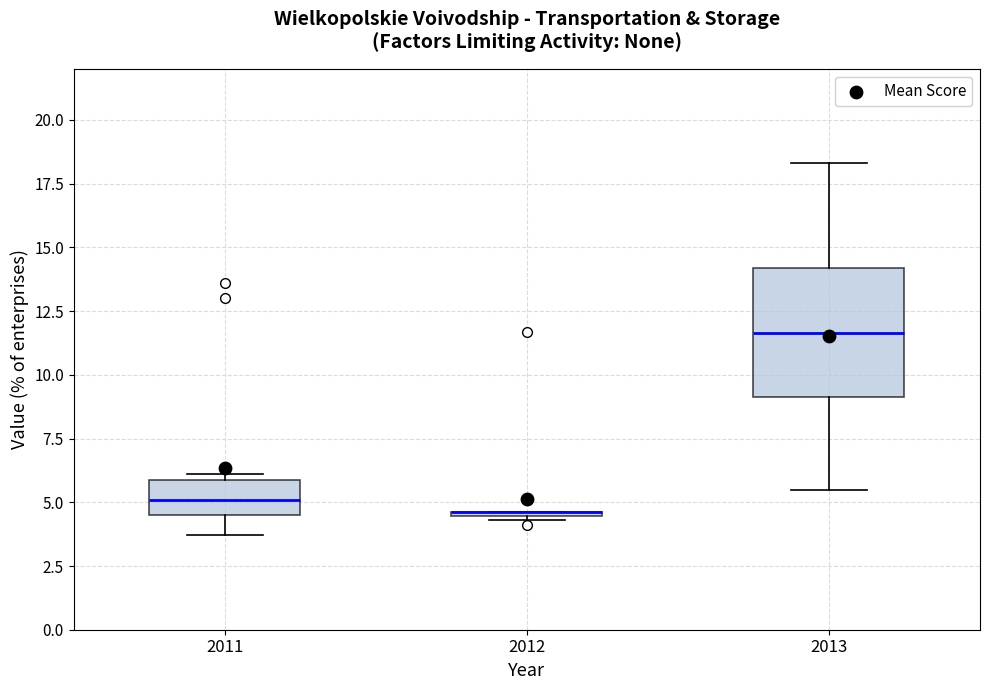

Where does the lower whisker of the box at x = 2011 end on the y-axis? The values are not printed on the chart, so give them approximately, as read against the axis.

3.5